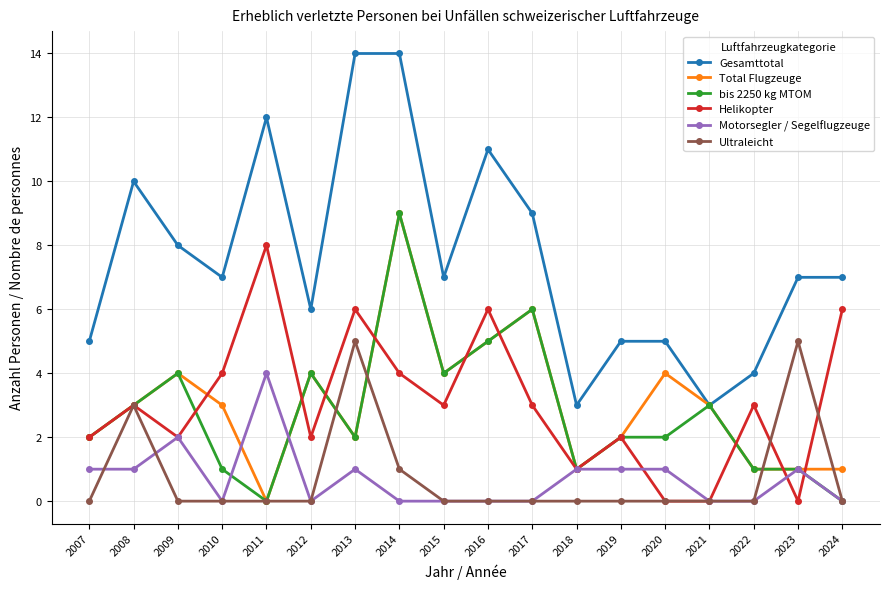

Where is the first local minimum for Total Flugzeuge?

2011